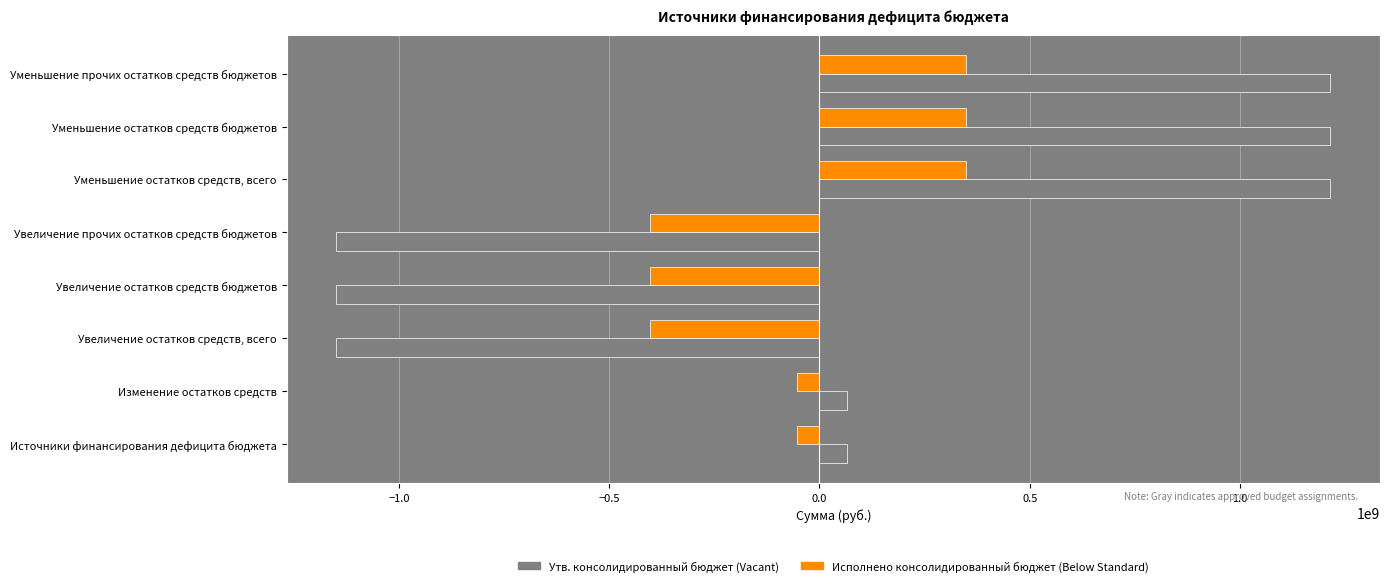

What is the smallest value displayed?

-1148830286.8